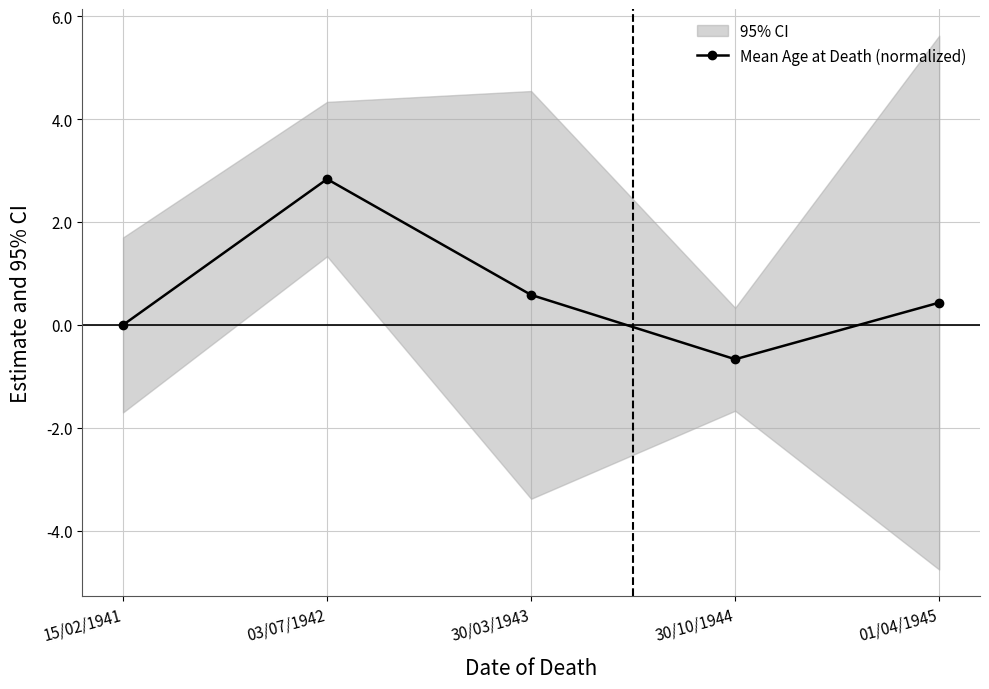

At which category does the chart reach its minimum across all series?

30/10/1944